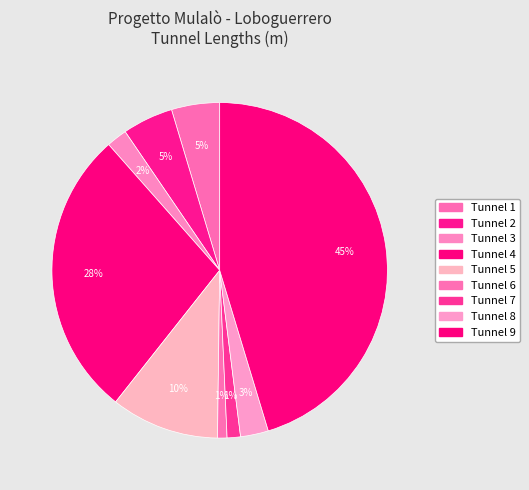

Does Tunnel 5 account for over 50% of the chart?

No